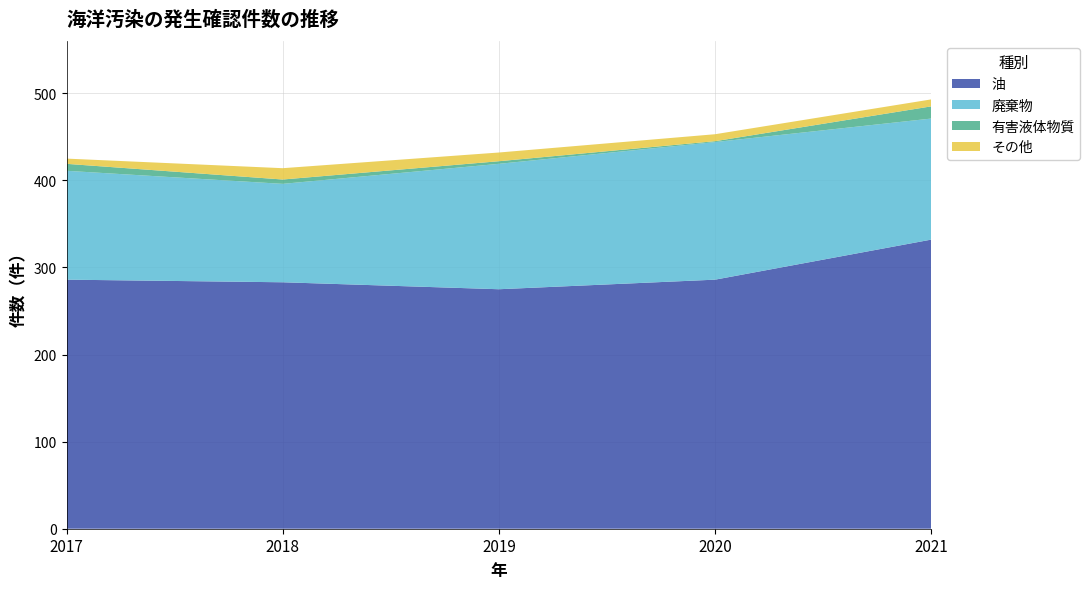

Reading left to right, what are all the values shown in this chart?

油: 286	283	275	286	332
廃棄物: 125	113	144	158	139
有害液体物質: 8	5	3	1	14
その他: 6	13	10	8	8